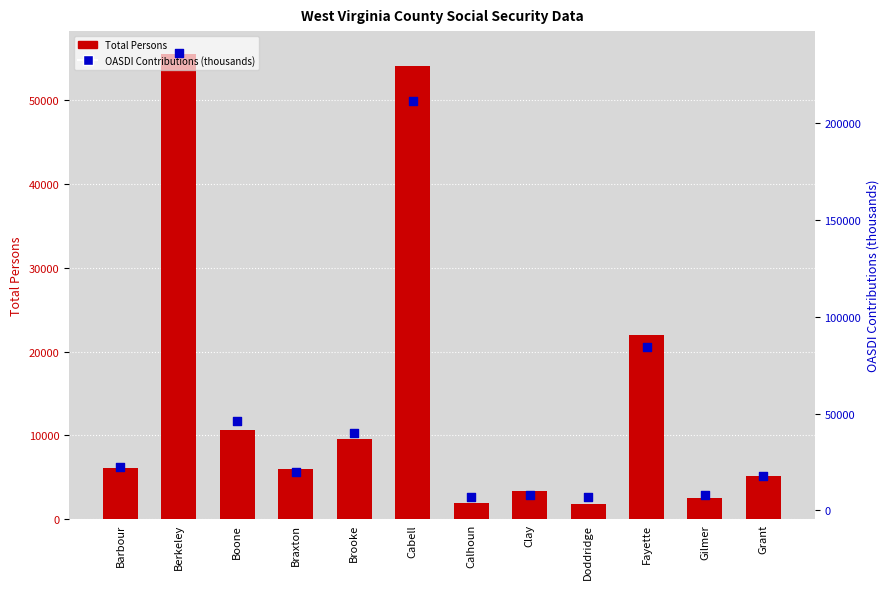

At how many categories does at least one series exceed 142519?

2